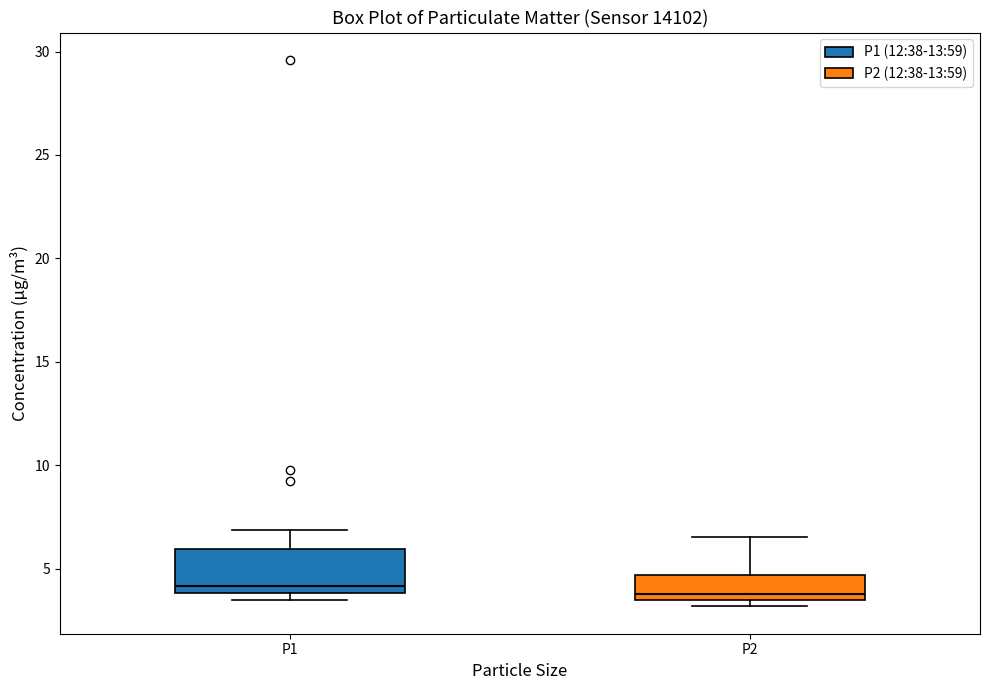

Reading left to right, transcribe this box plot: for each box, give where its median line is, the range the box spans, and where its two whiskers end, as read against the y-axis. The values are not printed on the chart, so give them approximately, as read against the axis.

P1: median 4.0 (just above the box's lower edge), box 4.0 to 6.0, whiskers 3.5 to 7.0
P2: median 4.0, box 3.5 to 4.5, whiskers 3.0 to 6.5